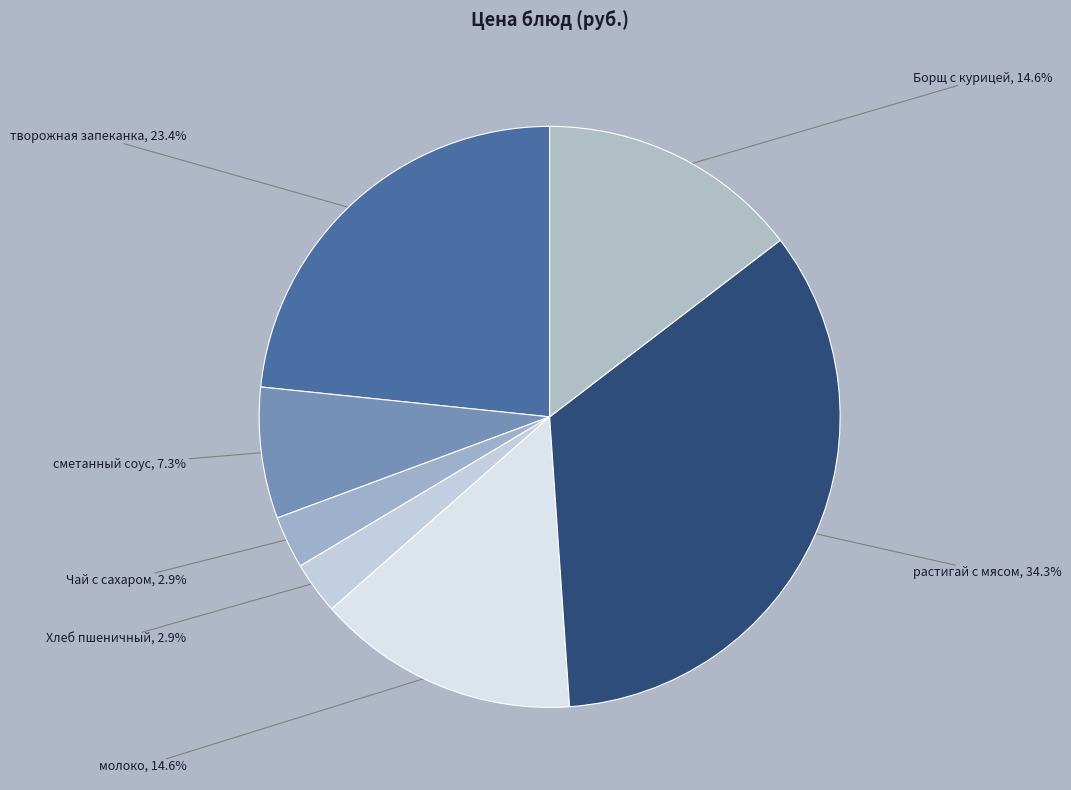

What is the largest slice in the pie chart?

растигай с мясом